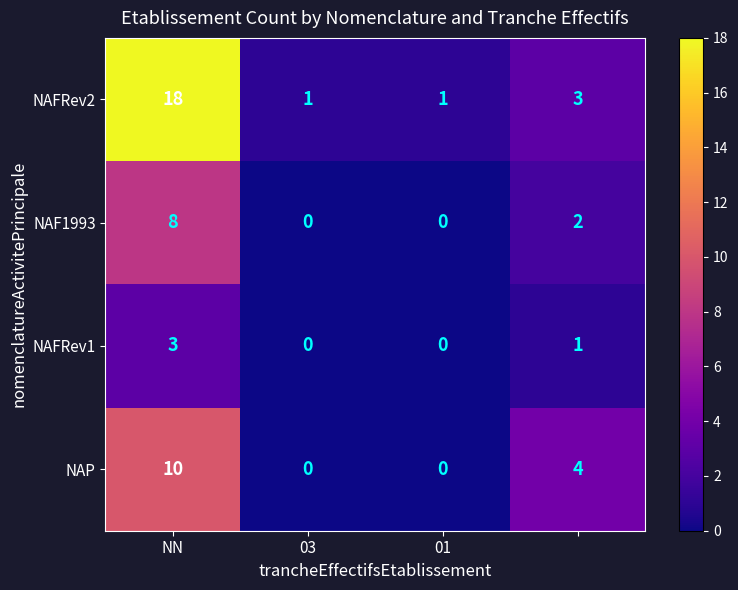

What is the greatest value displayed?

18